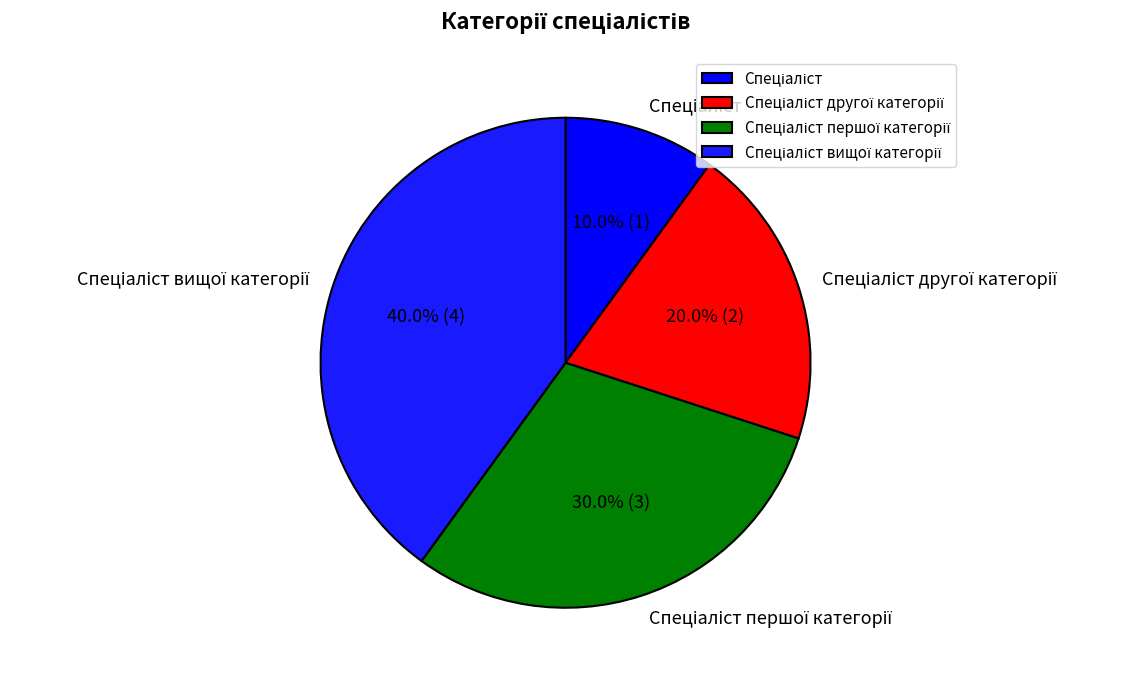

Does any single category account for the majority?

No